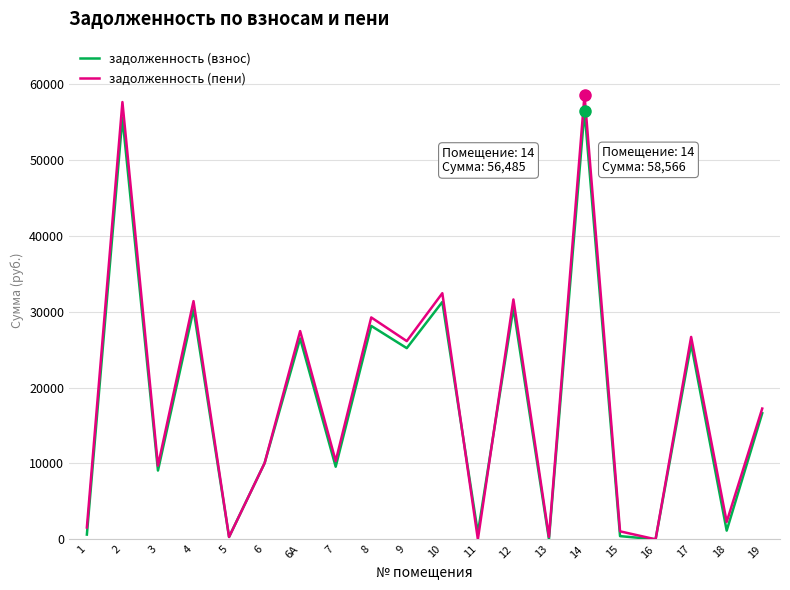

List the series in order of their peak value, highest first.

задолженность (пени), задолженность (взнос)